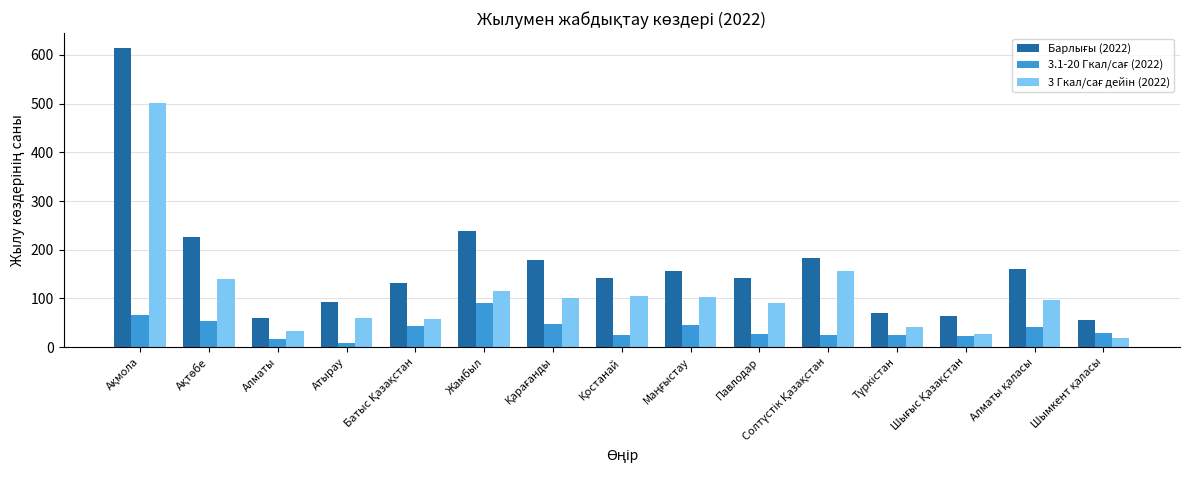

At which label does Барлығы (2022) first exceed 142?

Ақмола